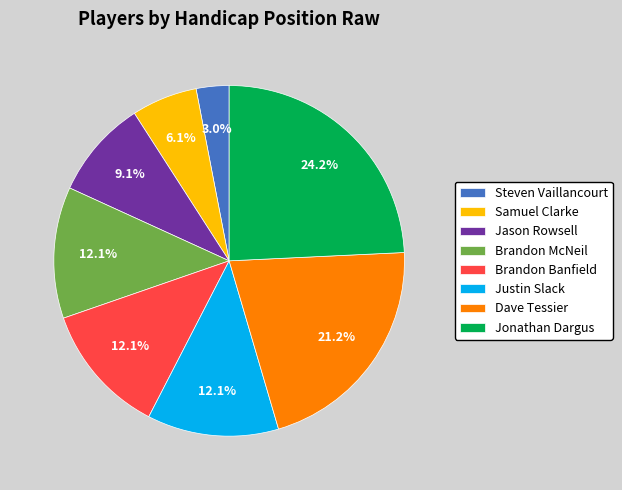

Which slice is the largest?

Jonathan Dargus